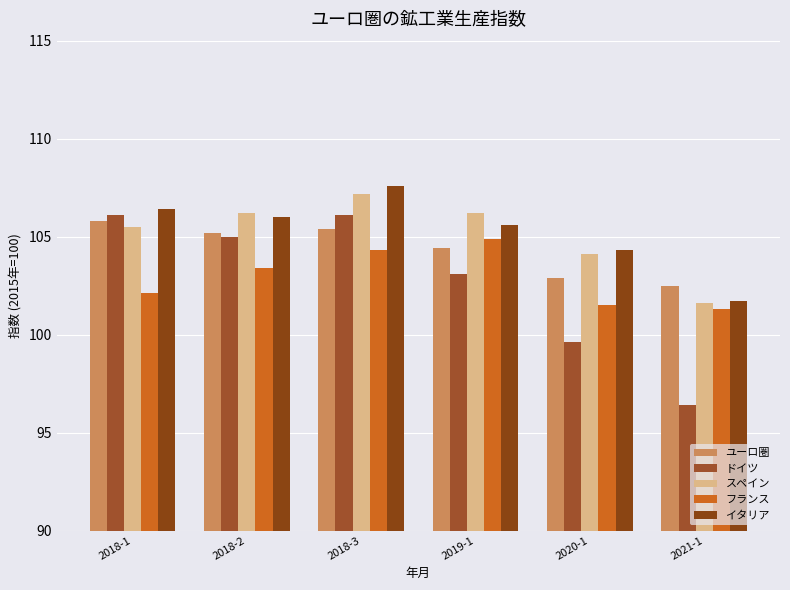

Count the number of data series in this chart.

5